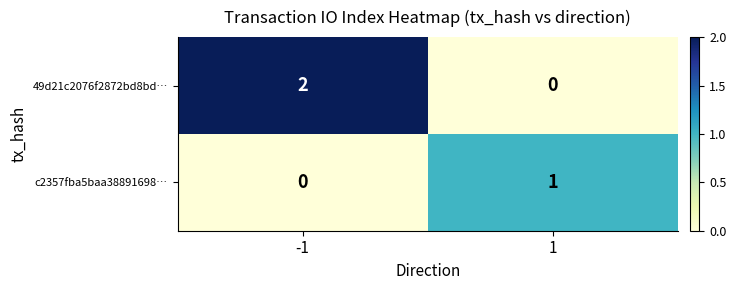

At how many categories does at least one series exceed 0?

2